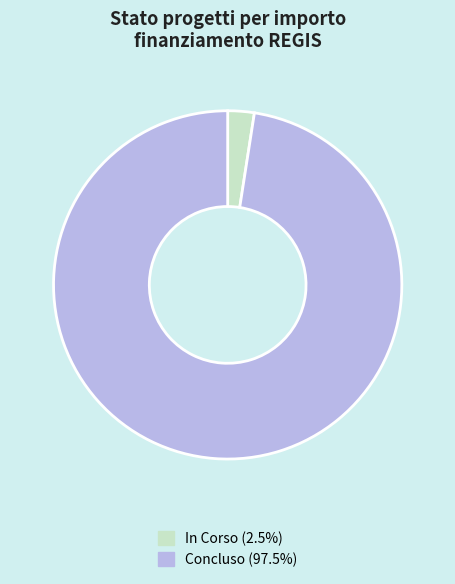

Do In Corso (2.5%) and Concluso (97.5%) together represent more than half of the pie?

Yes